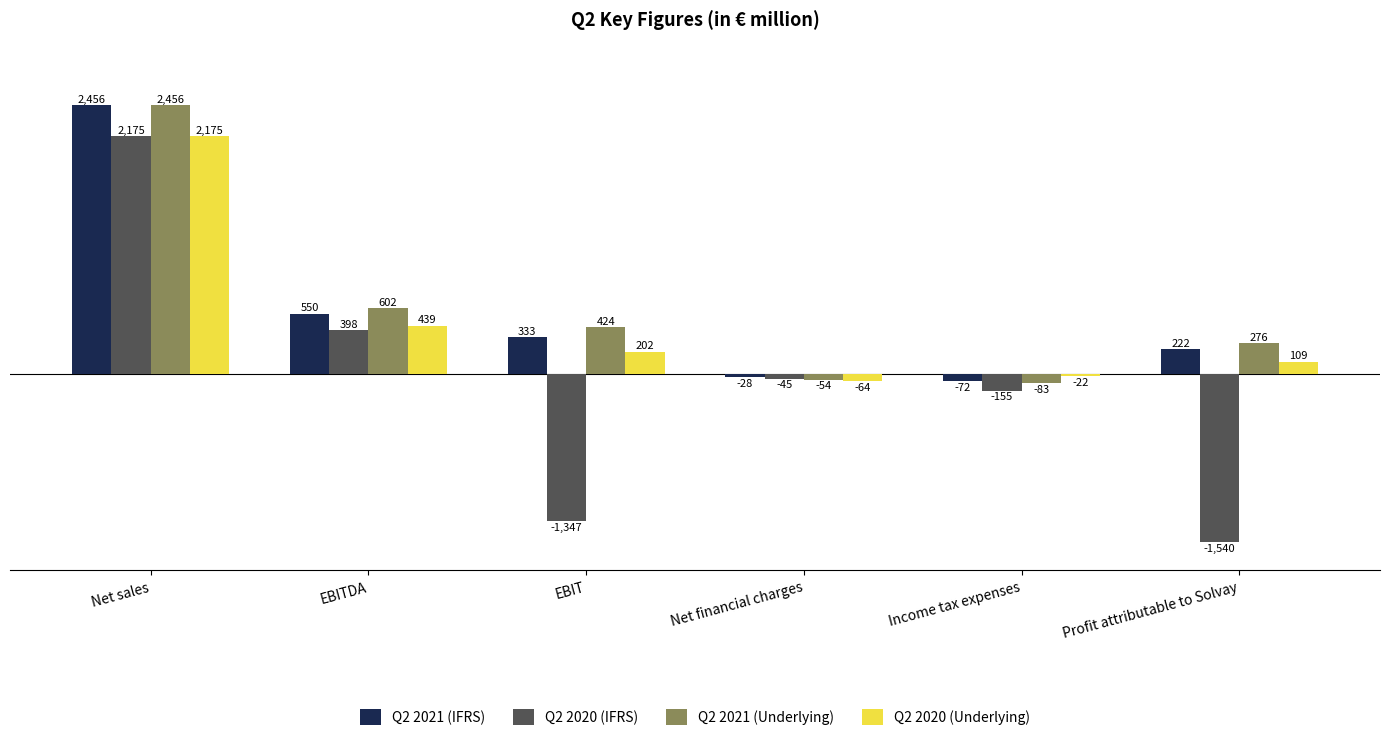

What is the difference between the highest and lowest values at Net financial charges?

36